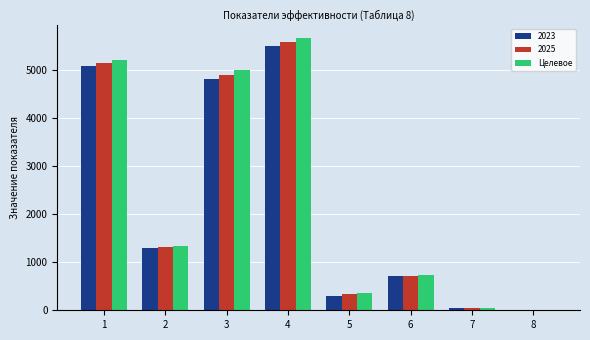

Are the bars horizontal?

No